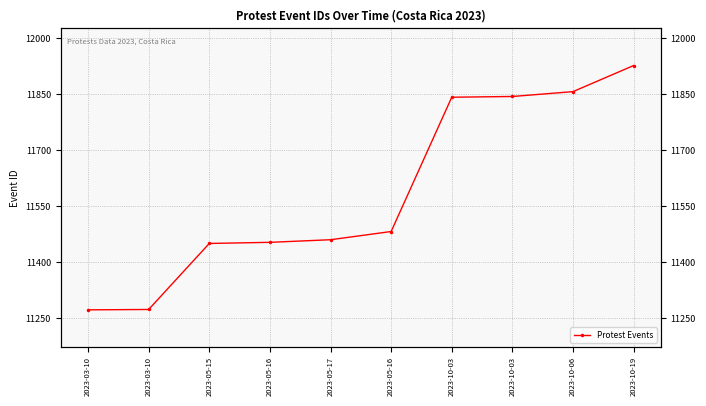

Between 2023-05-16 and 2023-10-06, which is larger?

2023-10-06